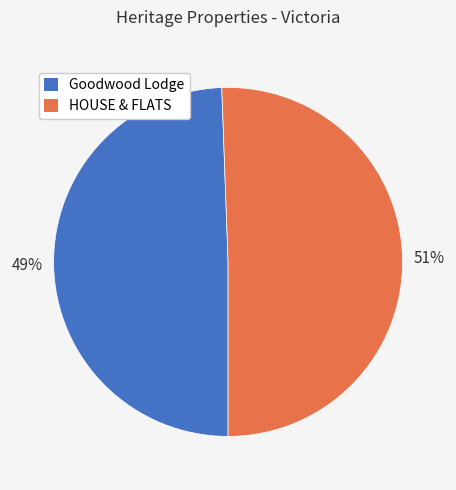

What is the ratio of the value at HOUSE & FLATS to the value at Goodwood Lodge?

1.0